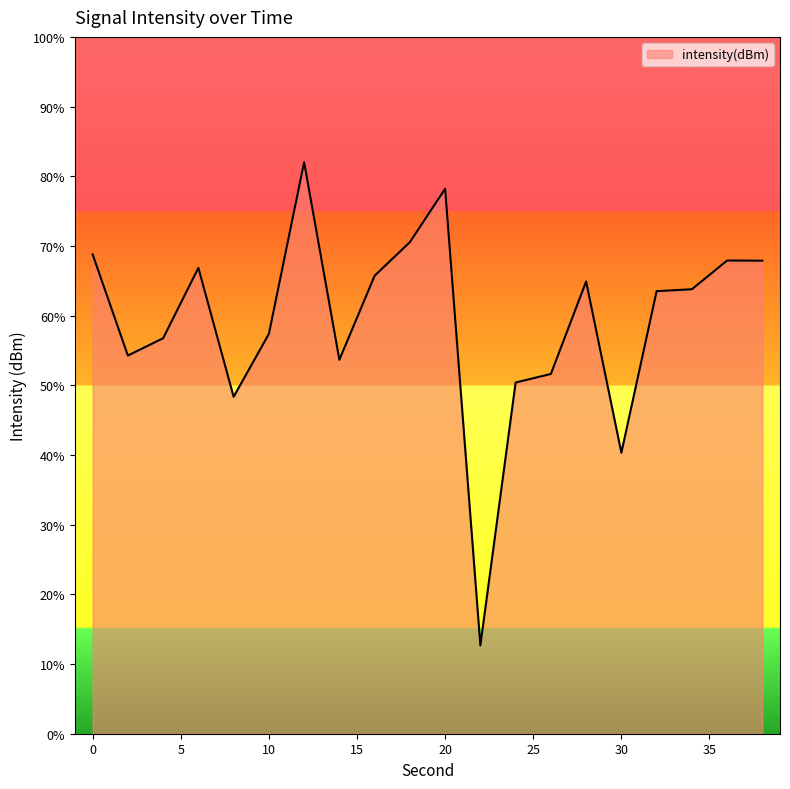

List the labels in order of value, smallest first.

22, 30, 8, 24, 26, 14, 2, 4, 10, 32, 34, 28, 16, 6, 38, 36, 0, 18, 20, 12